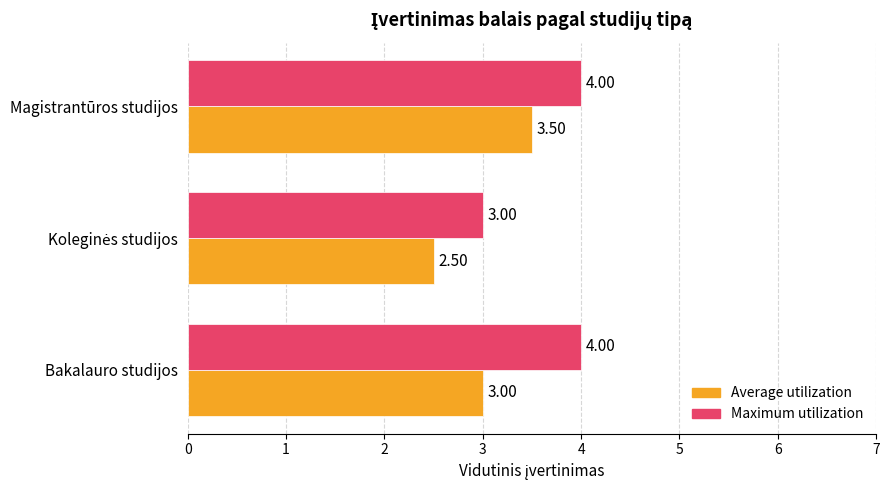

What is the average value of the Maximum utilization series?

3.7